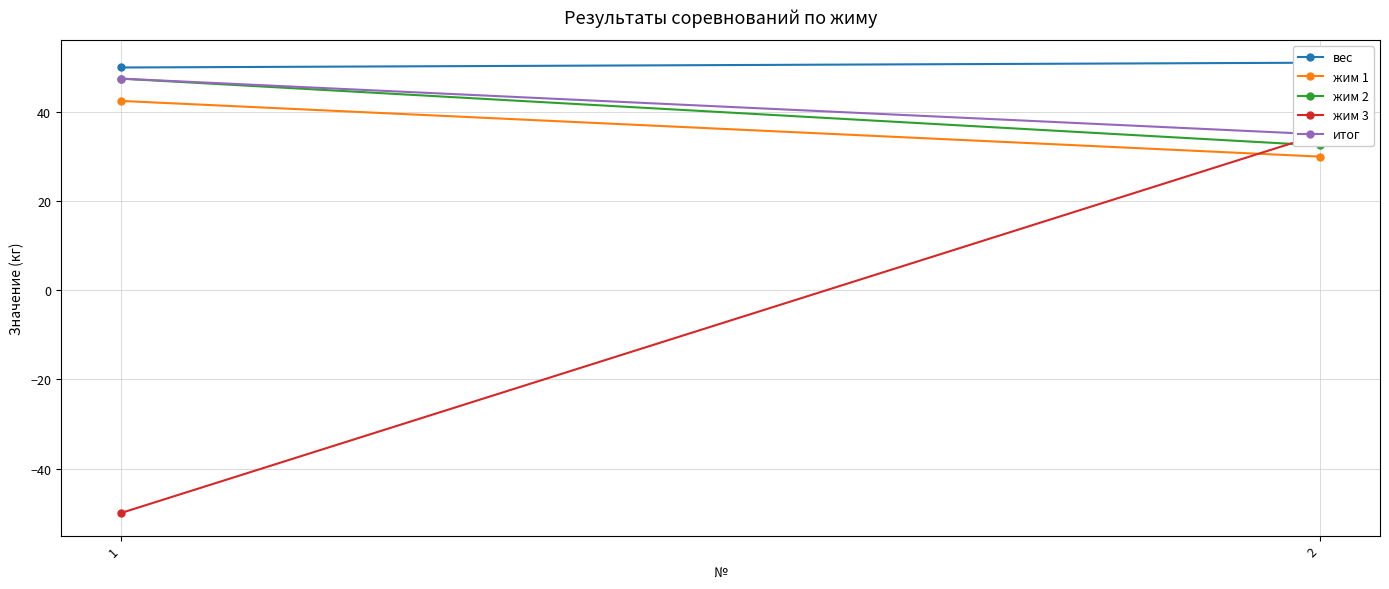

At how many categories does at least one series exceed 46?

2